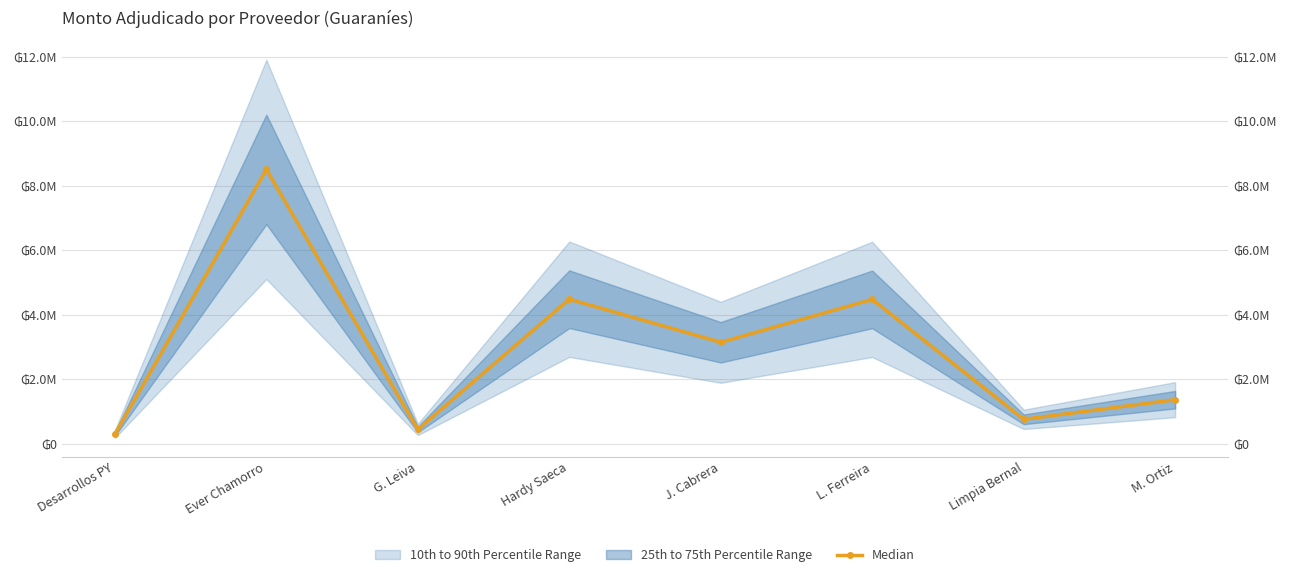

Is it true that the value at Ever Chamorro is 12334654?

False